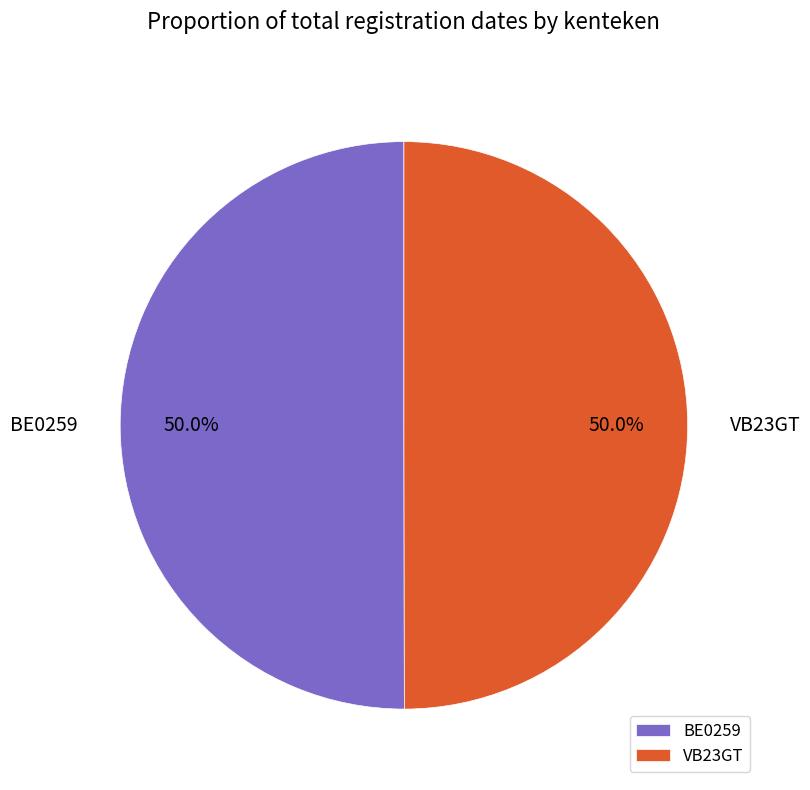

True or false: VB23GT accounts for 39% of the total.

False